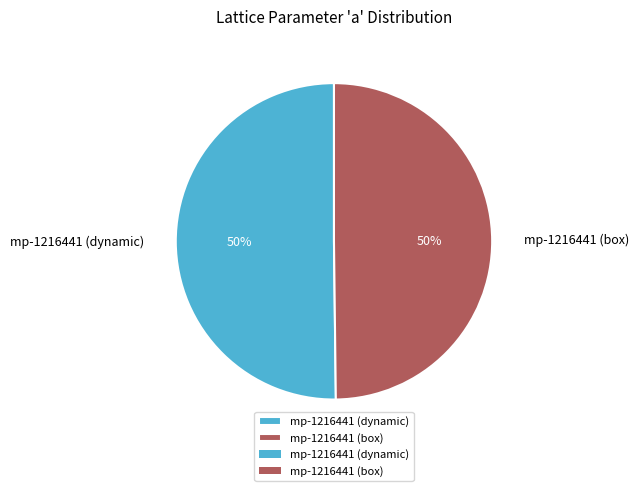

Is the sum of mp-1216441 (dynamic) and mp-1216441 (box) greater than half?

Yes